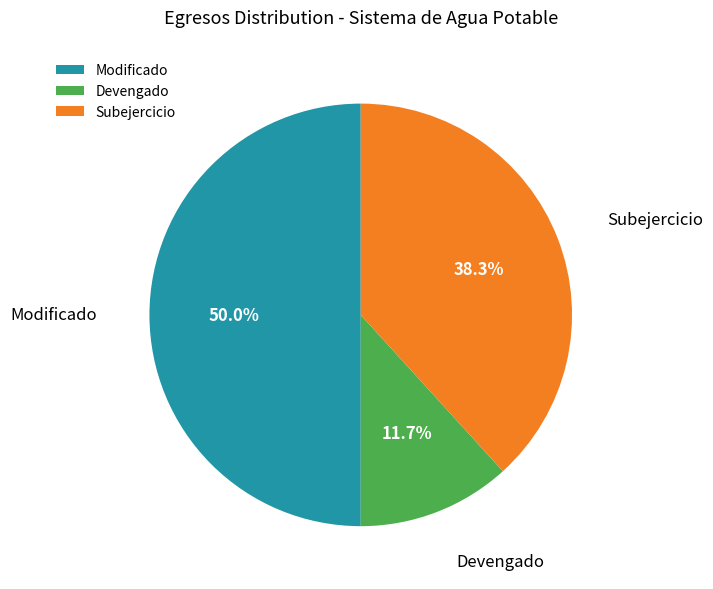

True or false: Devengado accounts for 12% of the total.

True